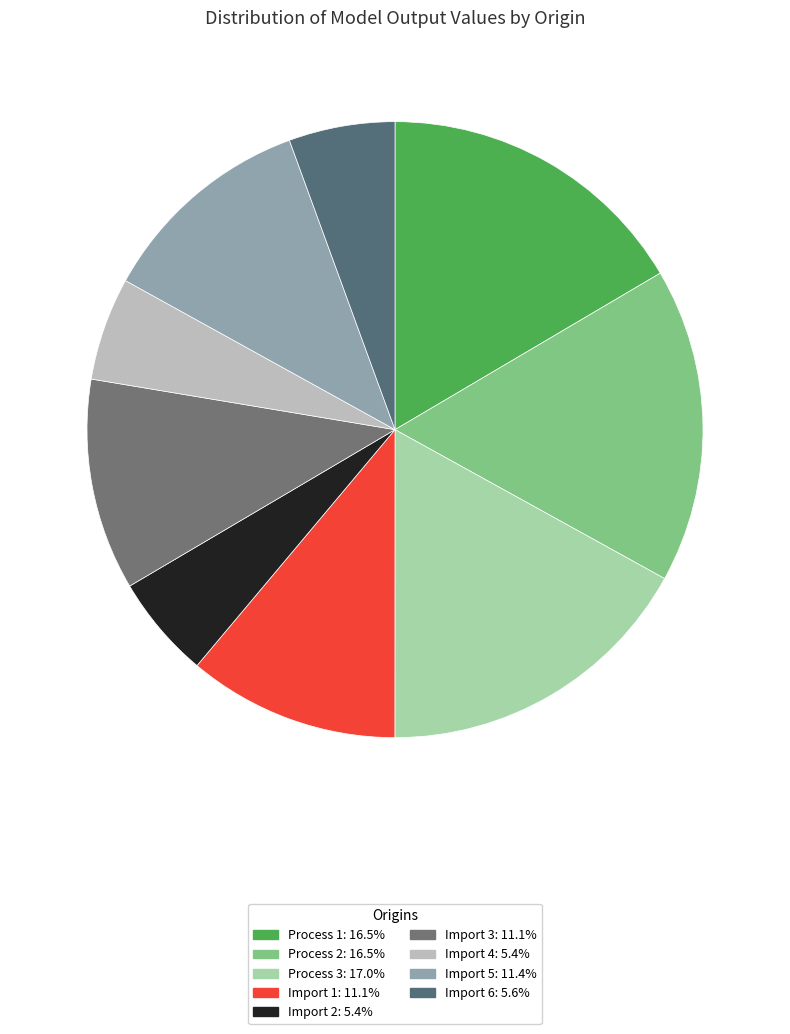

How many segments does this pie chart have?

9